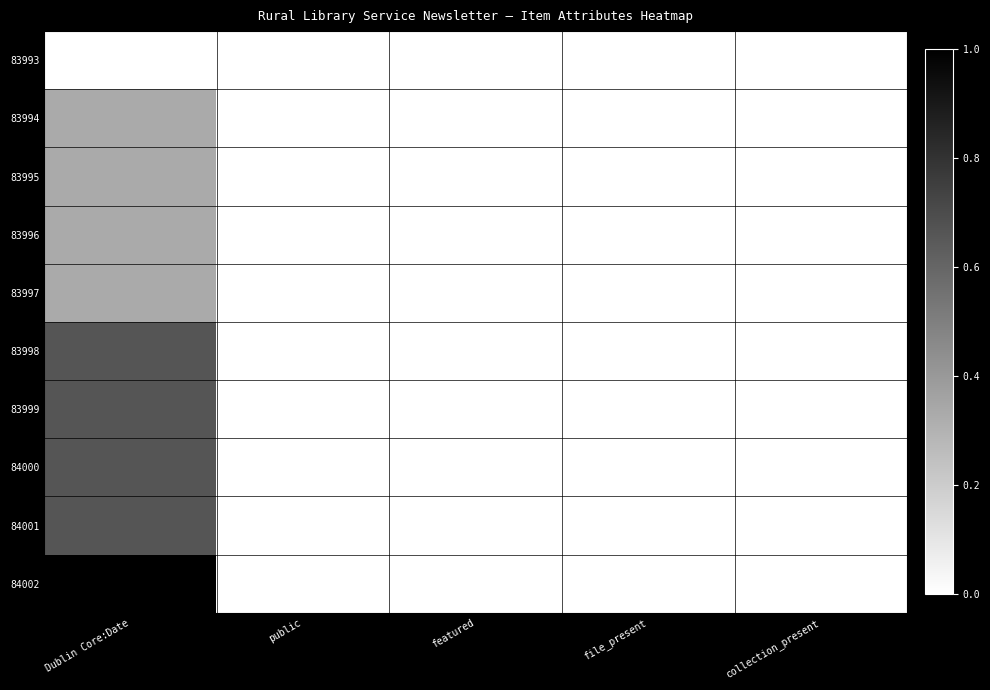

At which category is the sum across all series the highest?

Dublin Core:Date